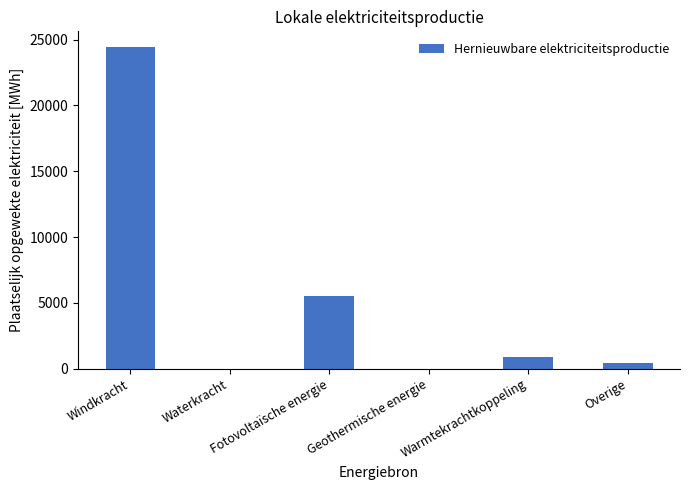

What is the maximum value shown in the chart?

24410.6